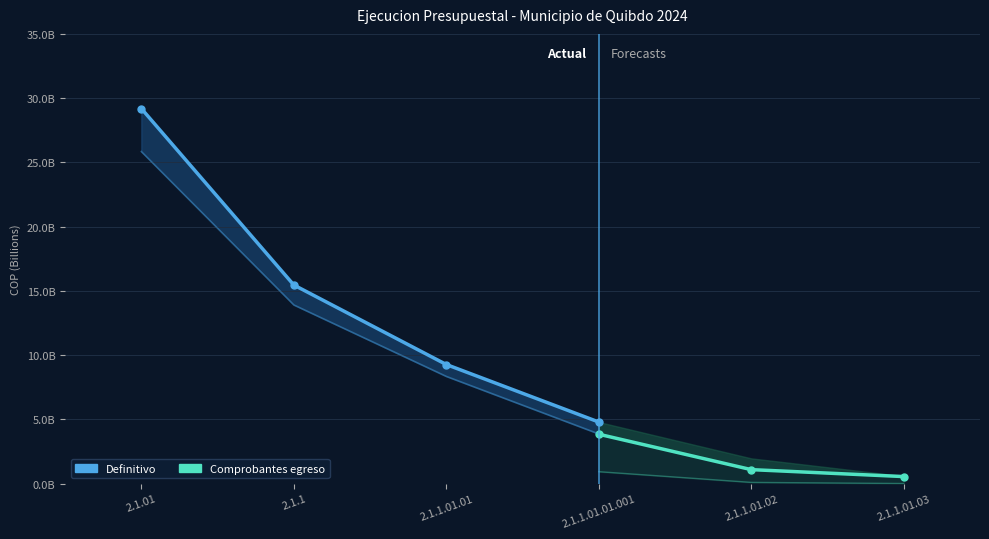

True or false: Obligaciones has a value of 13657942836.0 at 2.1.1.01.01.

False